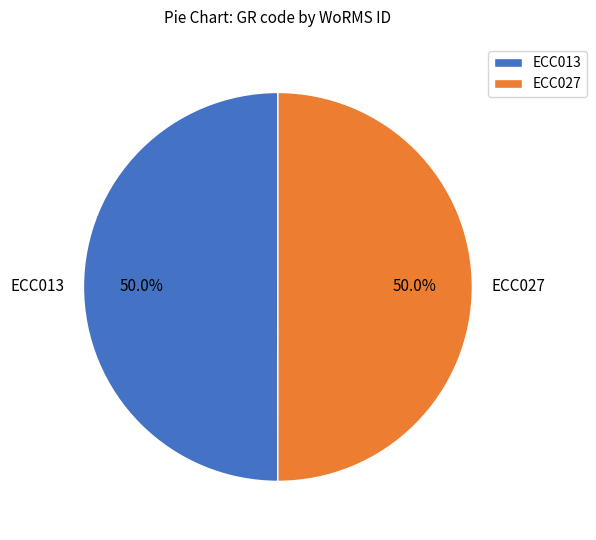

How much of the chart is everything except ECC027?

50.0%